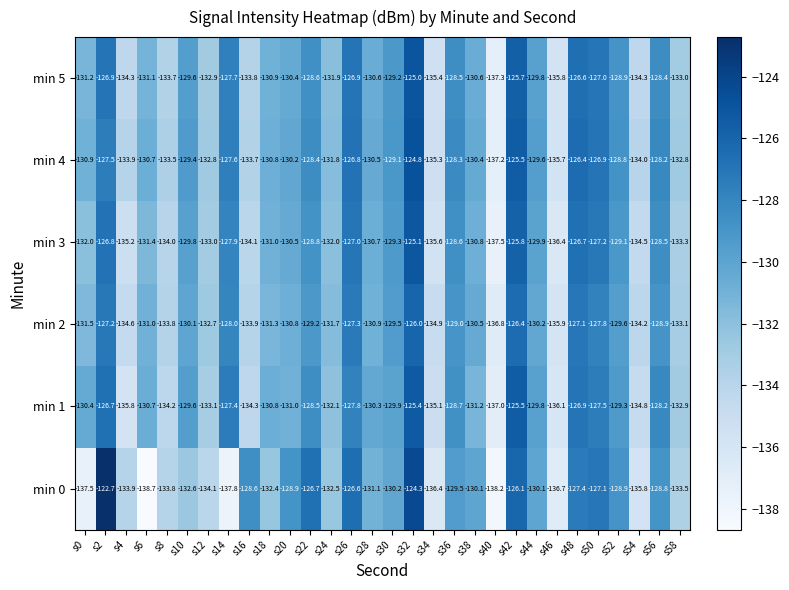

Which label corresponds to the largest value in the chart?

s2